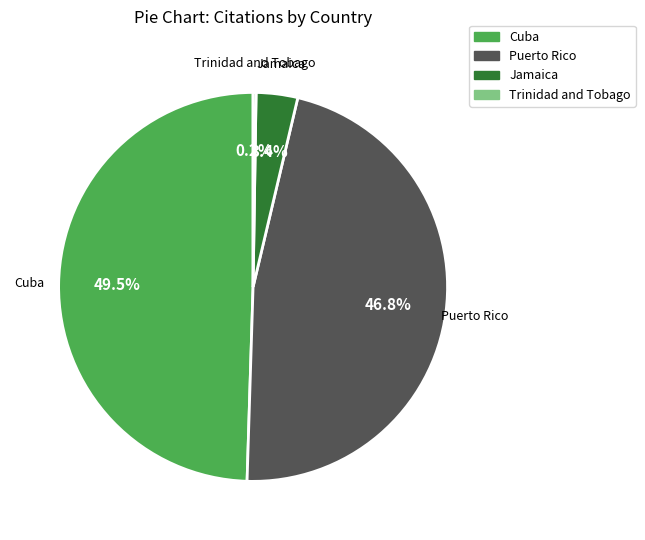

What is the largest slice in the pie chart?

Cuba